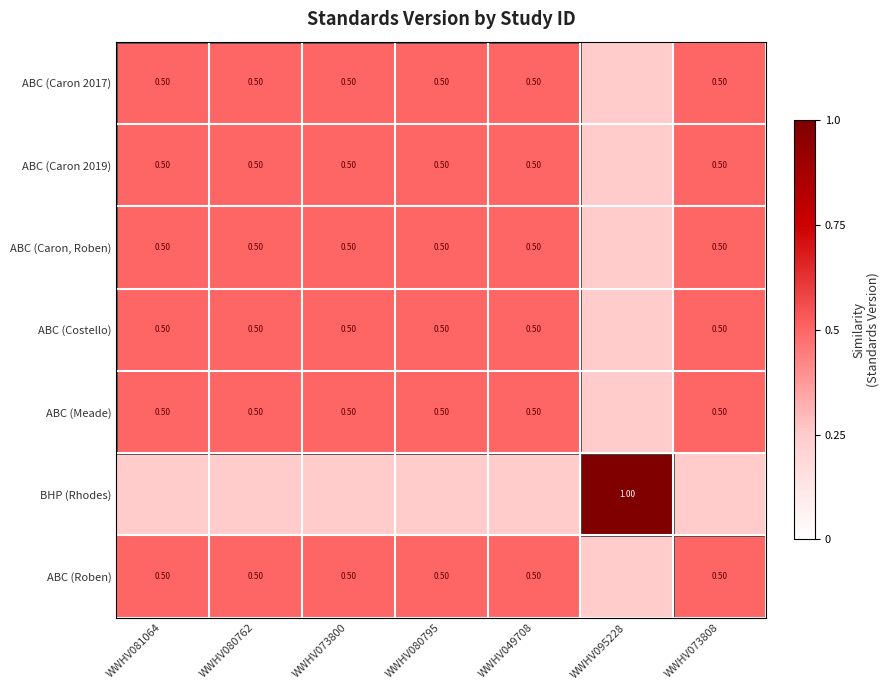

What is the lowest value of the ABC (Meade) series?

0.2